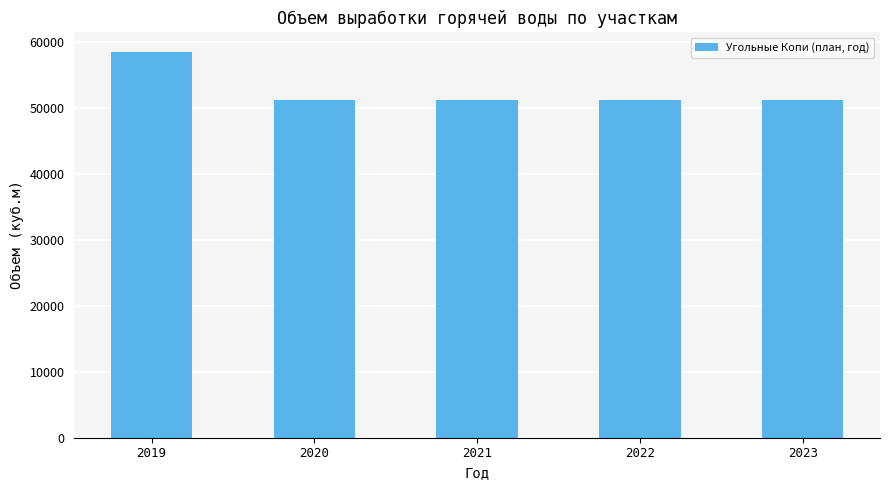

What is the change in value from 2019 to 2020?

-7308.8